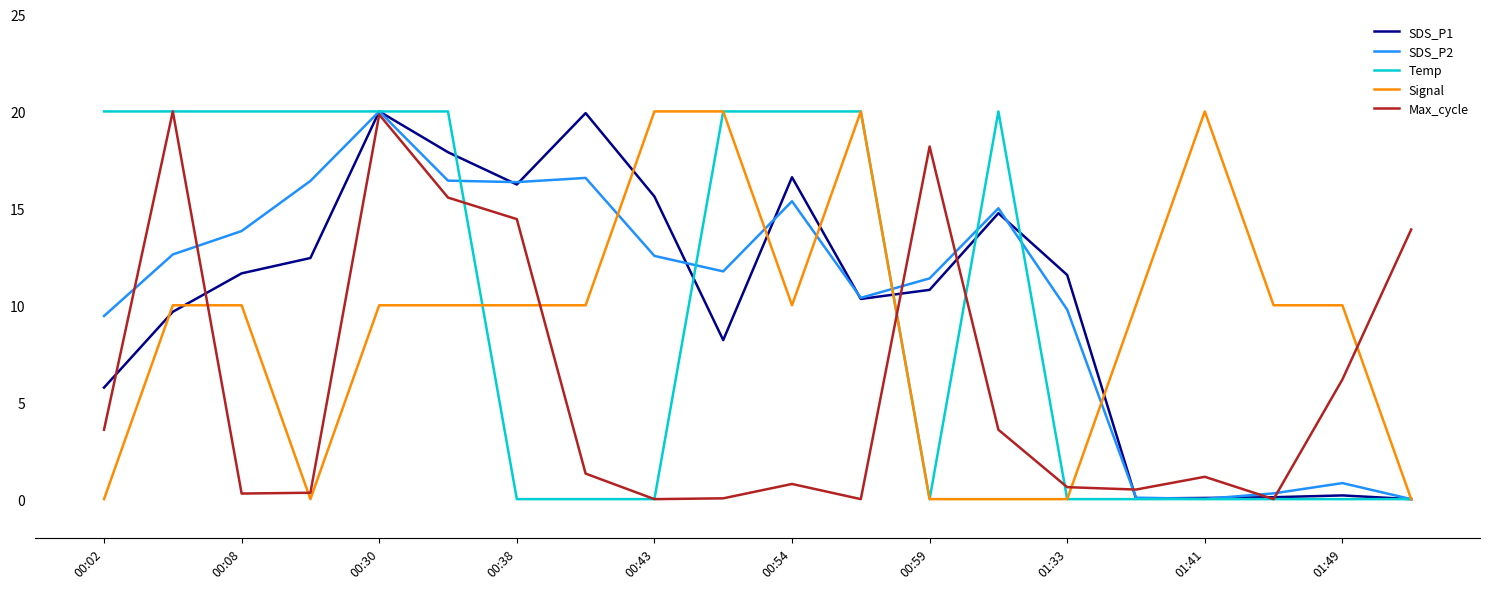

What is the maximum value for SDS_P1?

20.0